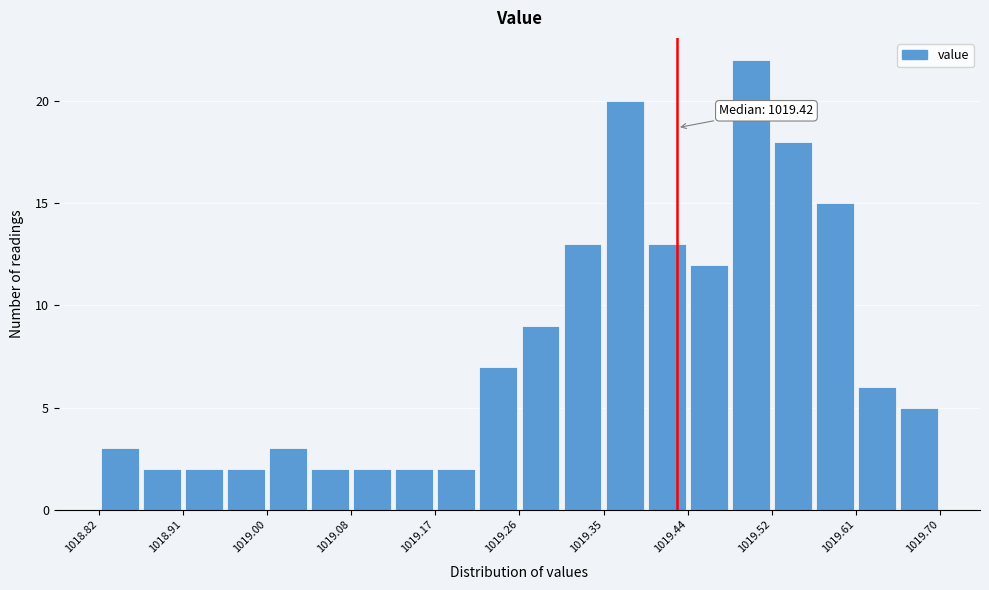

Which range on the x-axis has the tallest bar?

1019.480 to 1019.524